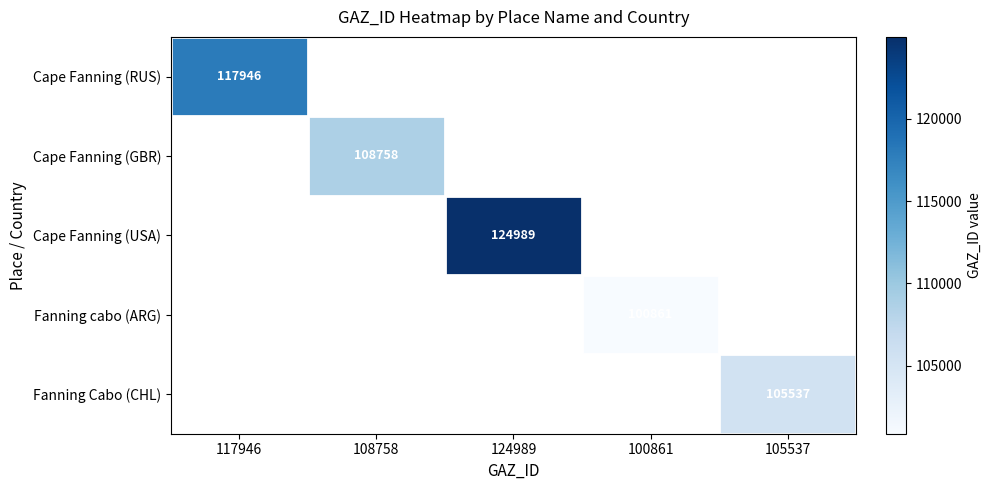

True or false: Cape Fanning (GBR) has a value of 70211 at 108758.

False